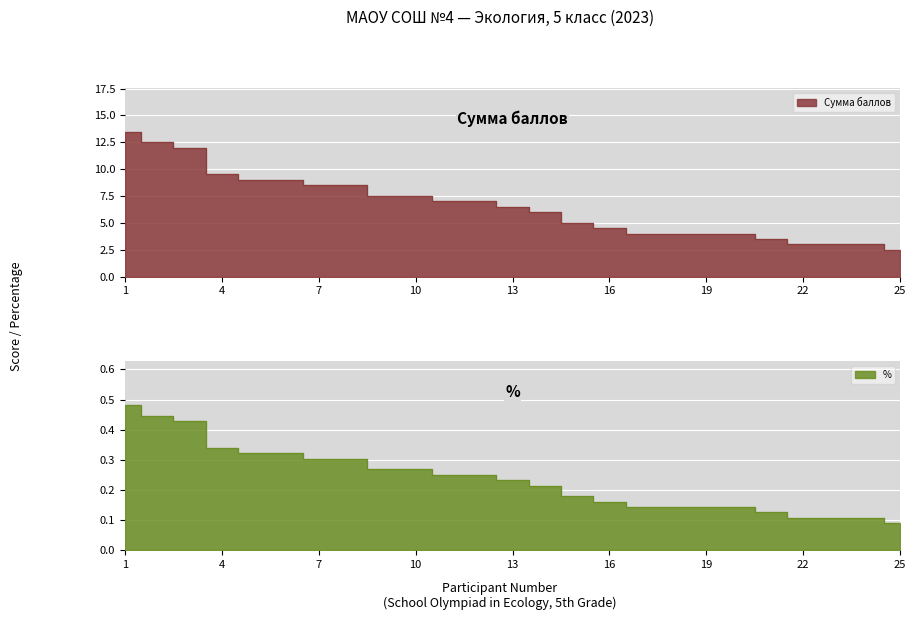

Where is % nearest to the value 0?

25